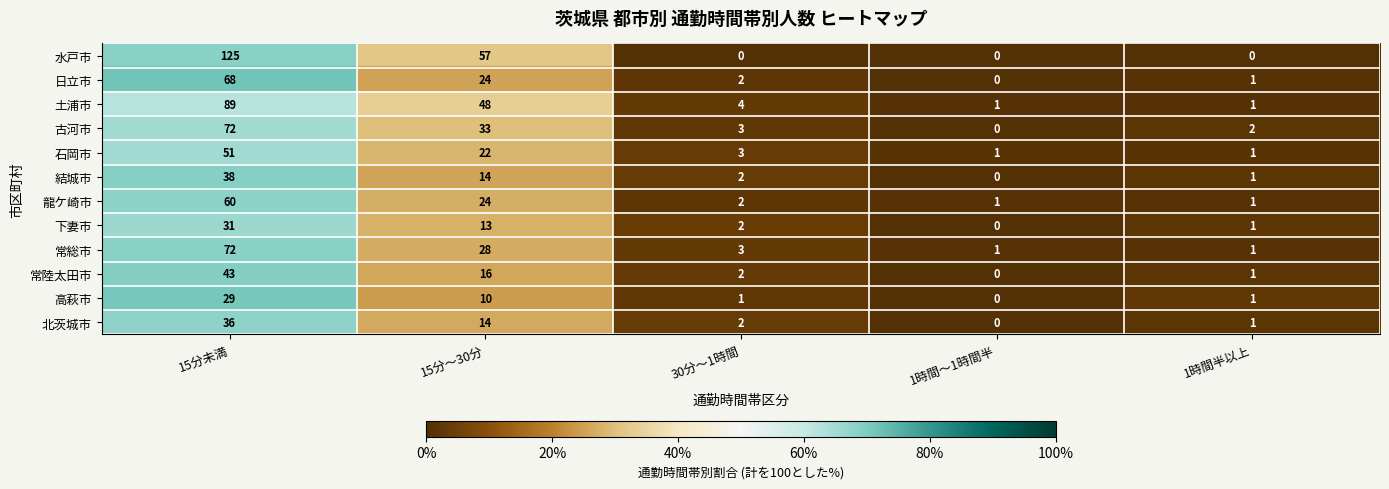

What is the greatest value displayed?

125